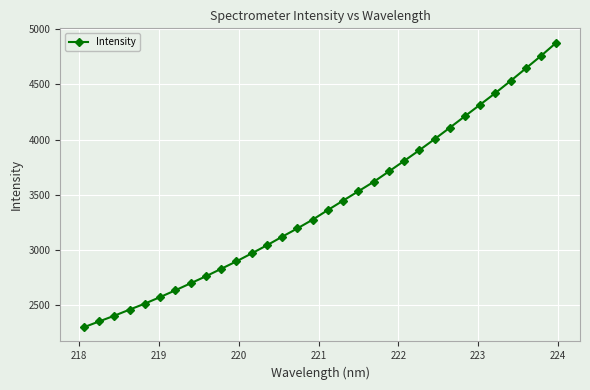

What is the average value?

3415.8